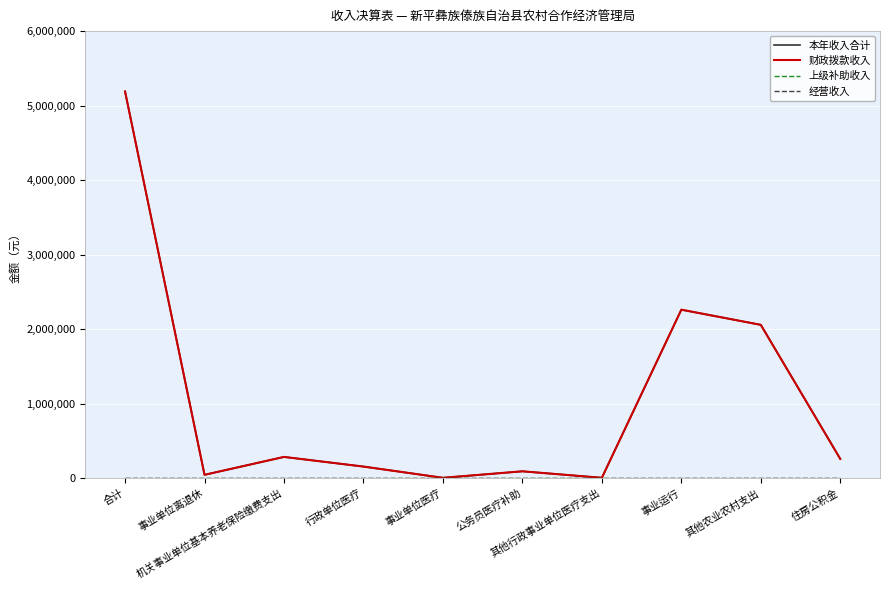

What is the average value of the 财政拨款收入 series?

1038003.6